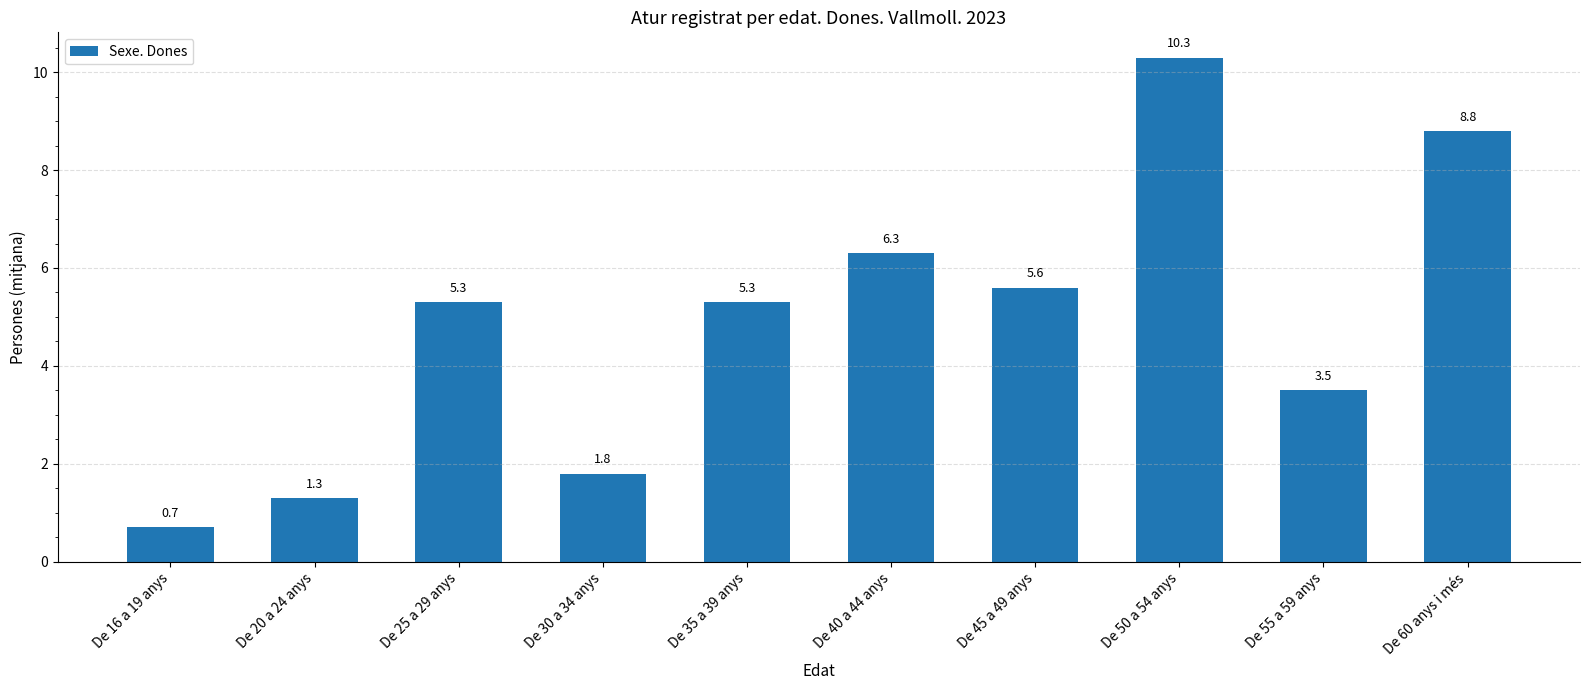

What is the smallest value displayed?

0.7